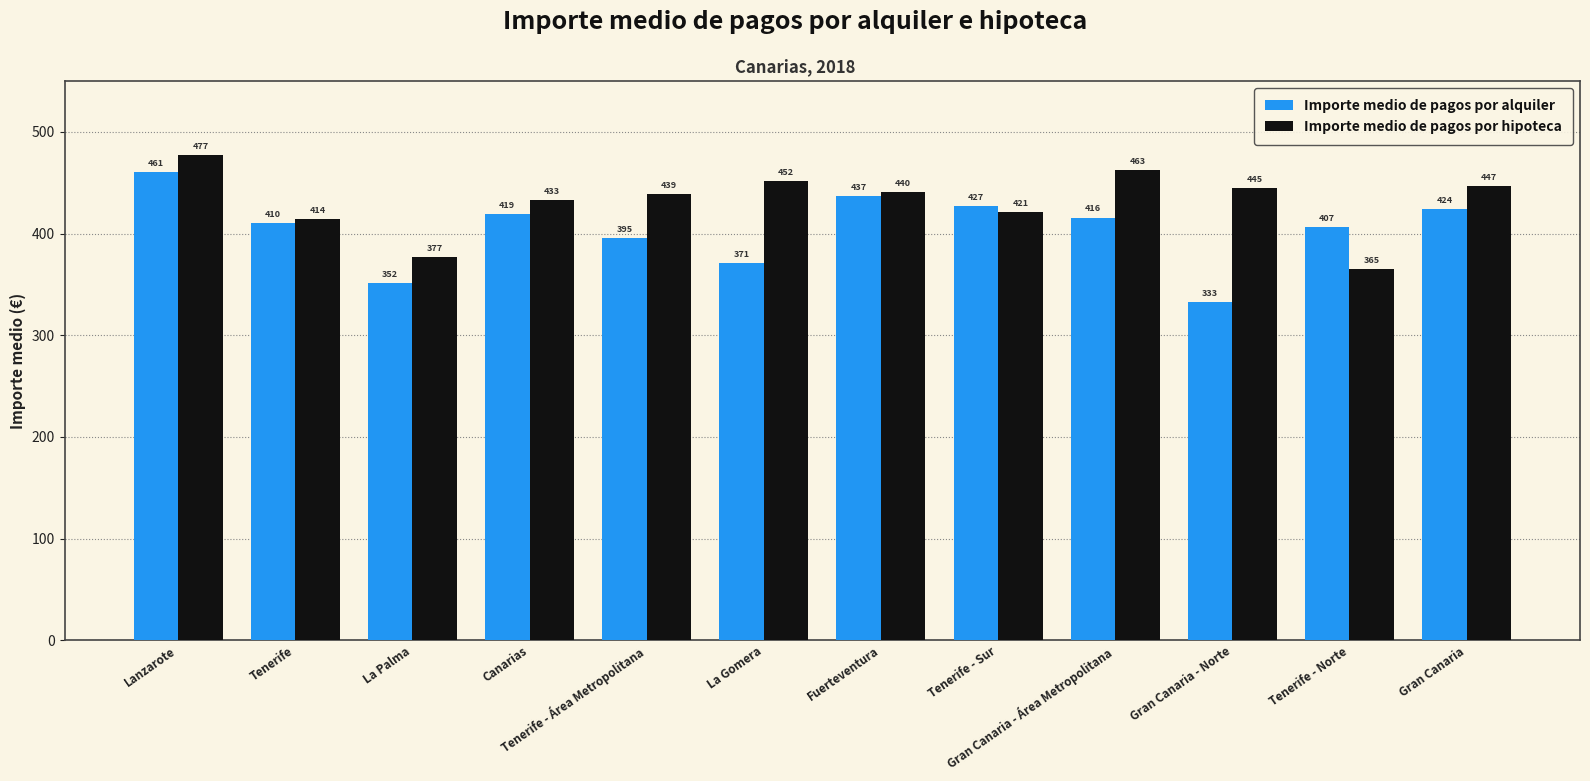

At which label does Importe medio de pagos por hipoteca first exceed 440?

Lanzarote